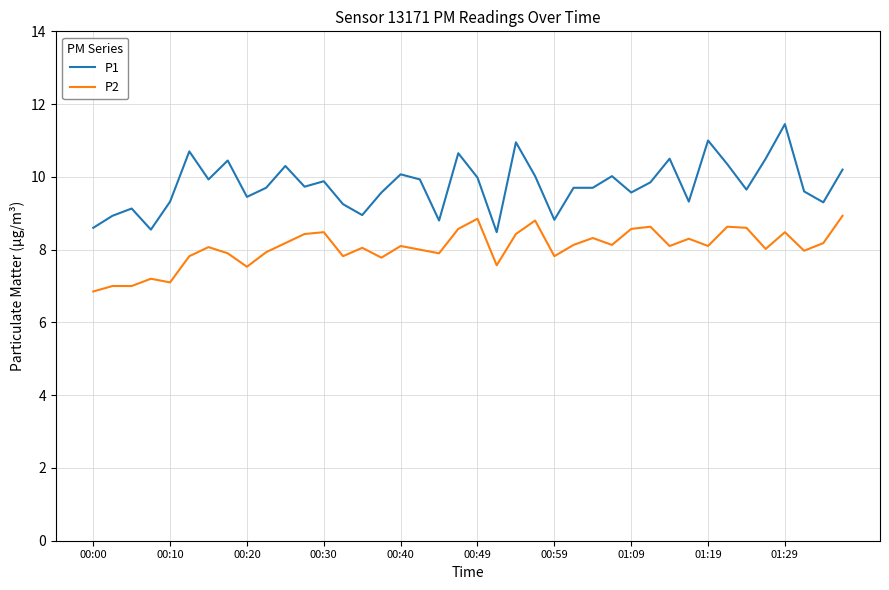

What are all the series names shown in the legend?

P1, P2